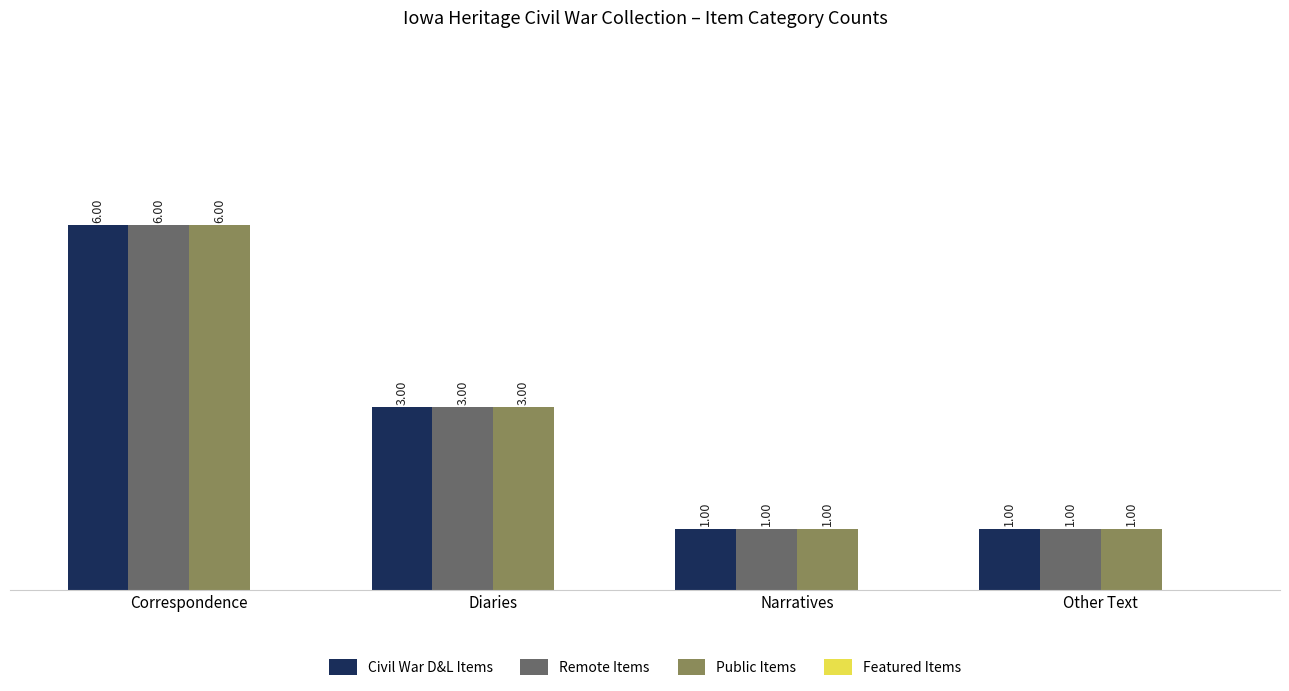

What is the difference between the maximum and minimum values in the Civil War D&L Items series?

5